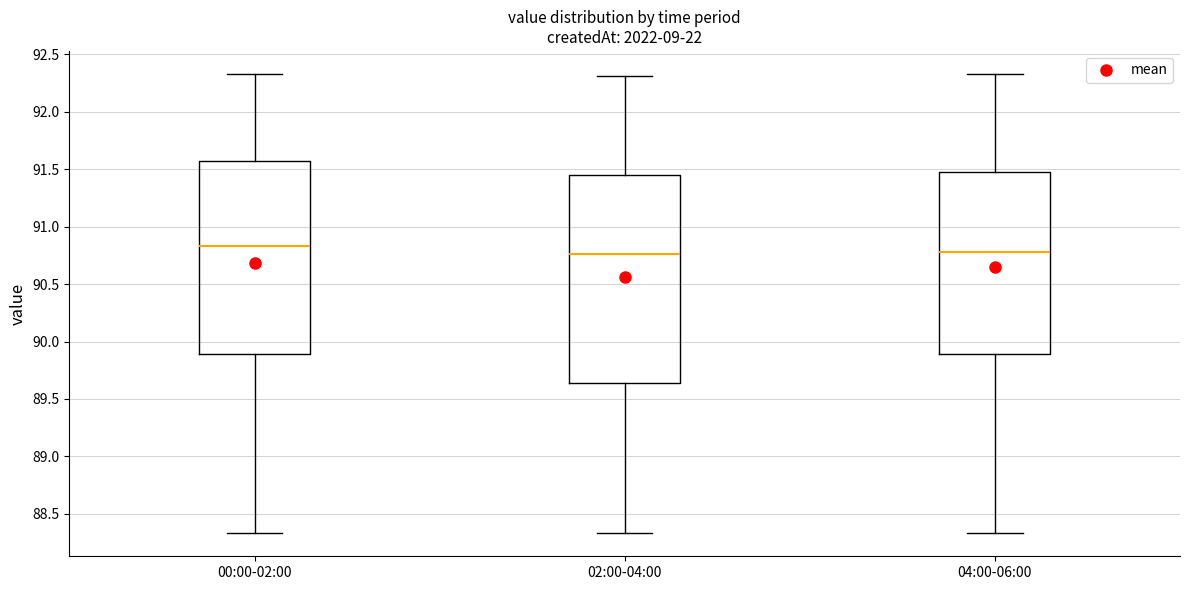

Where does the lower whisker of the box for 04:00-06:00 end on the y-axis? The values are not printed on the chart, so give them approximately, as read against the axis.

88.35